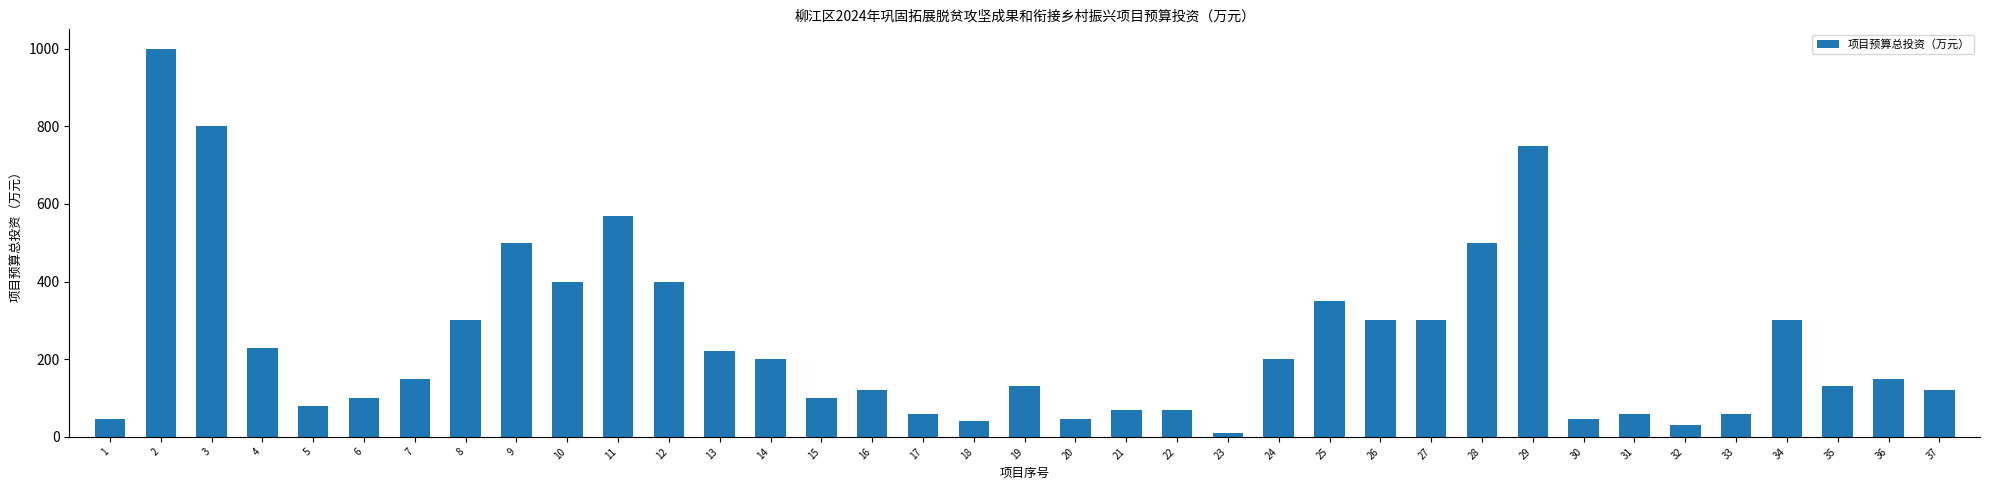

What is the sum of the values at 23 and 37?

130